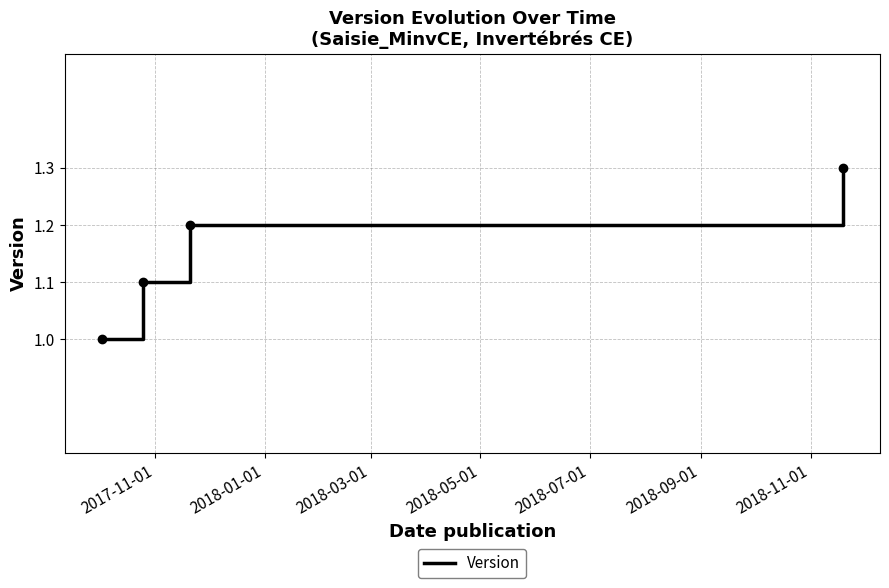

What is the difference between the maximum and minimum values?

0.3